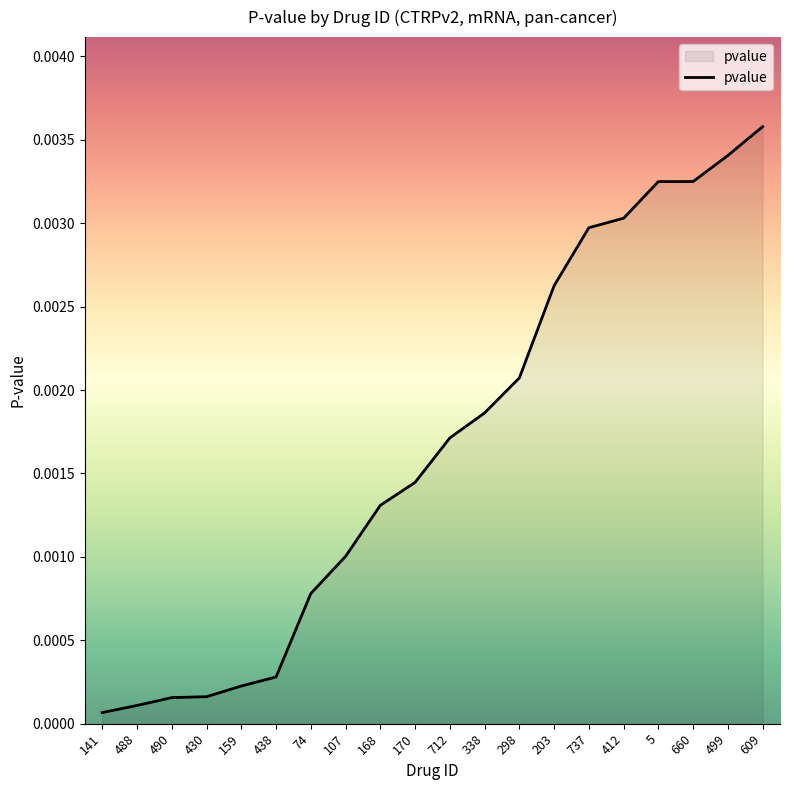

Which label corresponds to the largest value in the chart?

609